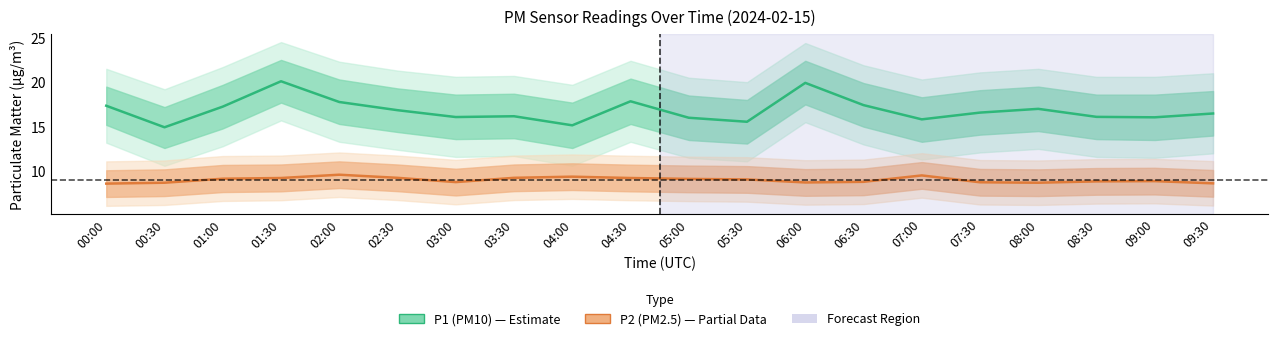

How many data points in P2 are less than 9?

10